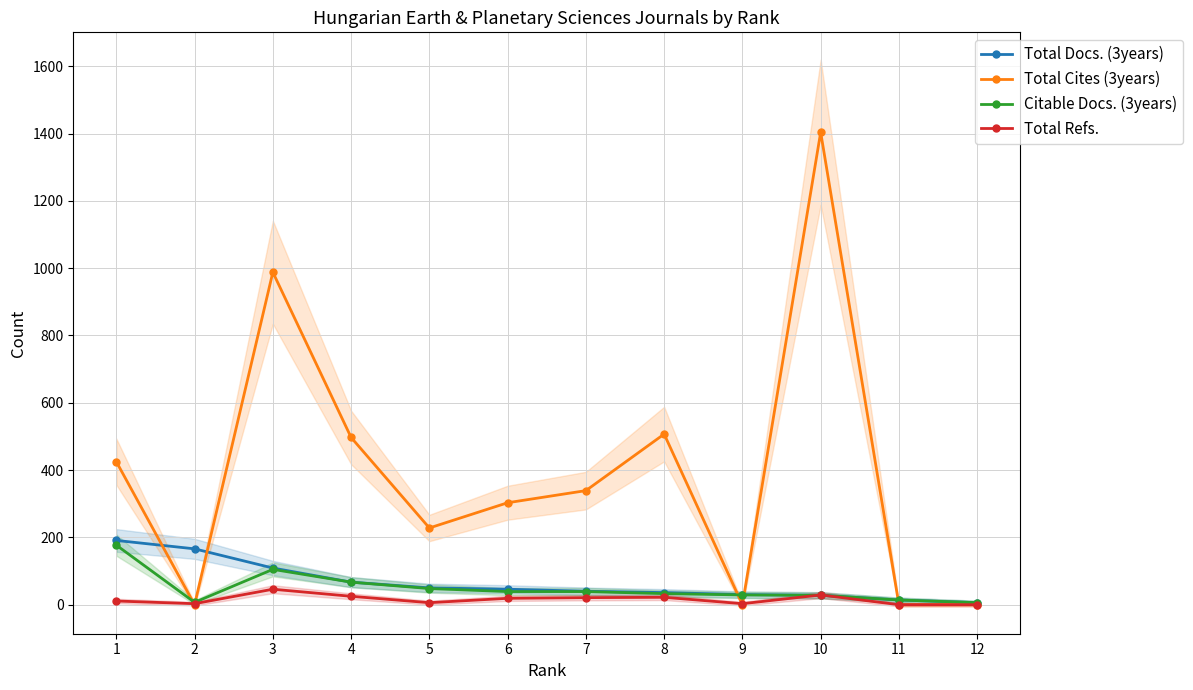

Where does the Citable Docs. (3years) series first go above 39?

1